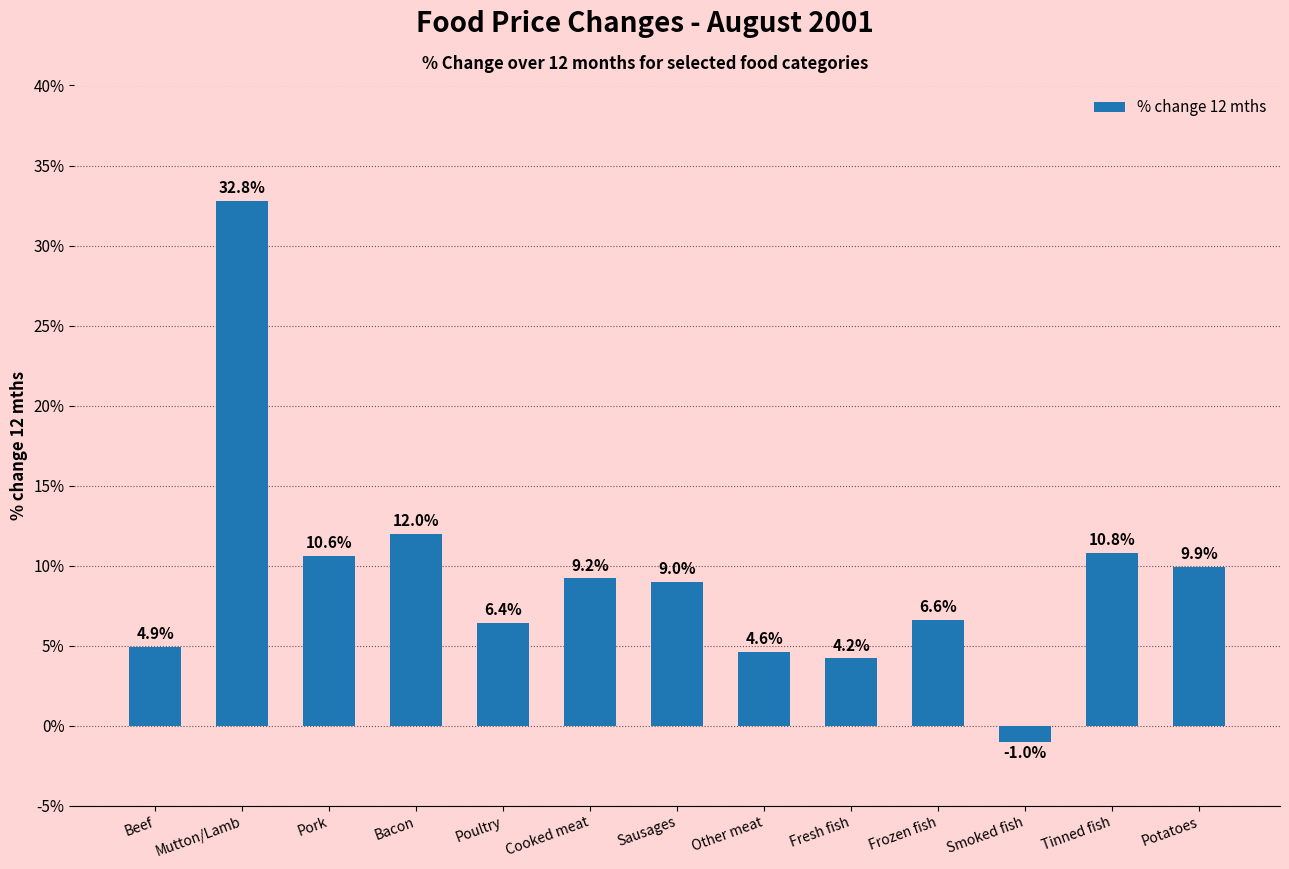

What is the sum of all values?

120.0